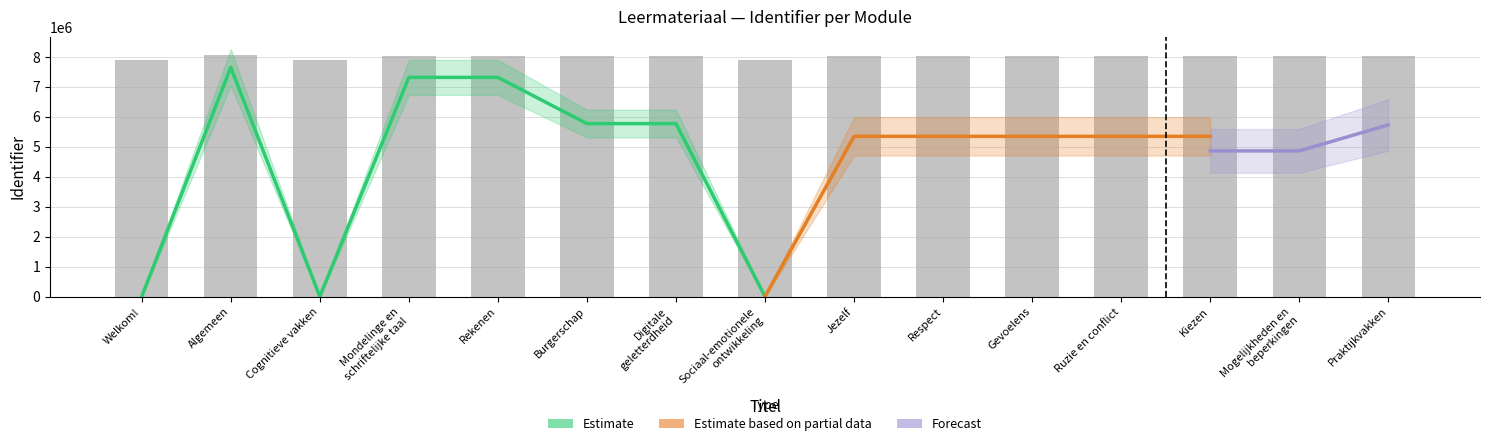

At which category does the chart reach its minimum across all series?

Welkom!